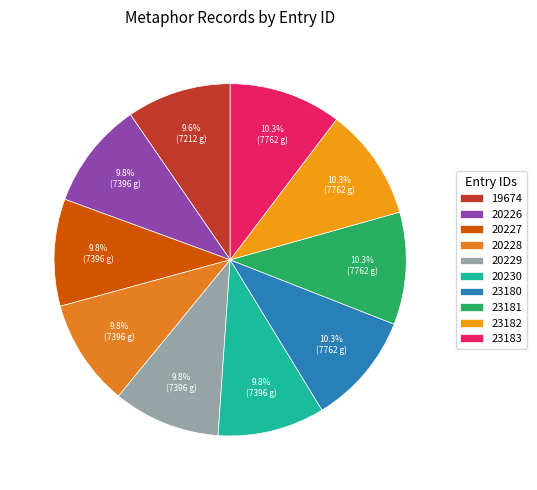

Count the number of slices in the pie.

10